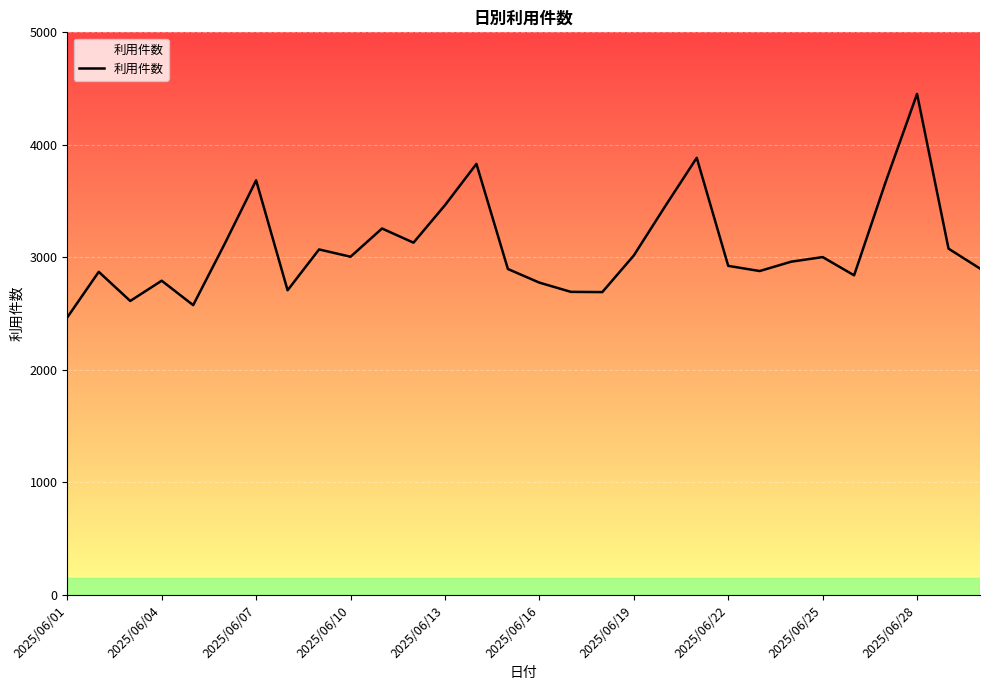

What is the difference between the maximum and minimum values?

1986